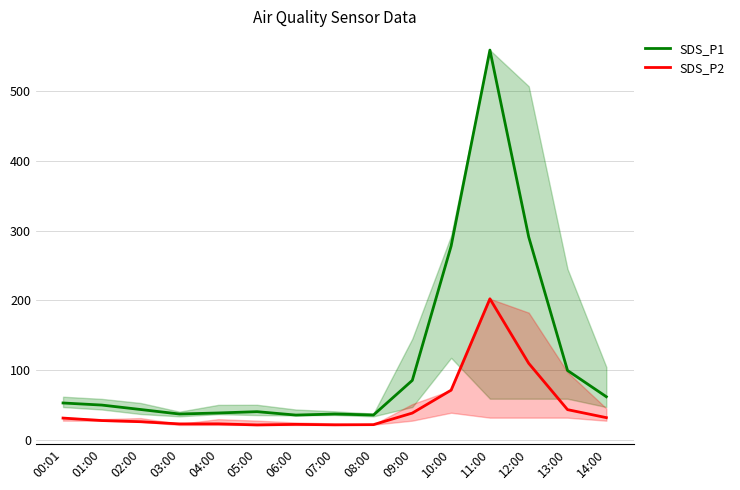

What is the difference between the highest and lowest values at 14:00?

30.0